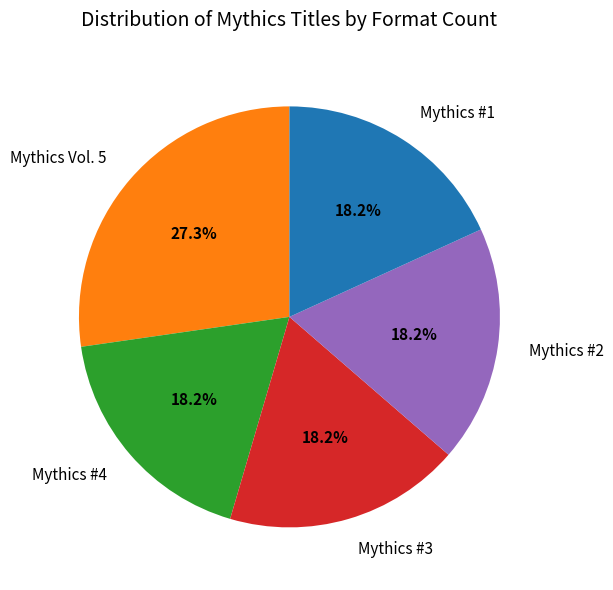

To the nearest percent, what percentage of the pie is Mythics Vol. 5?

27%